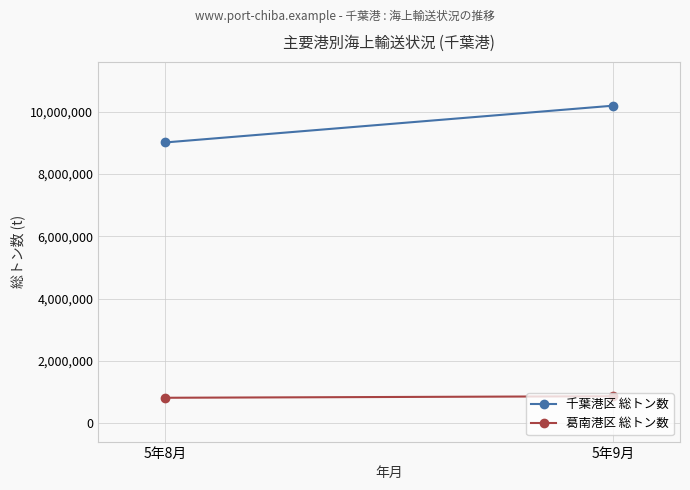

The 千葉港区 総トン数 series shows 15598418 at 5年9月. True or false?

False